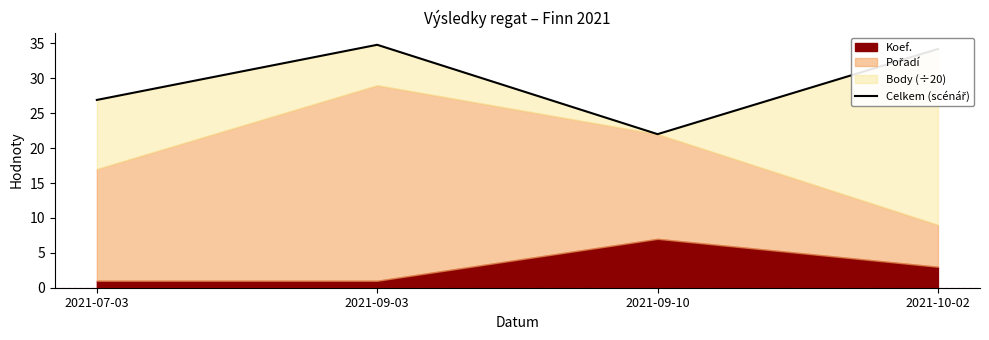

At which category does the chart reach its peak across all series?

2021-09-03